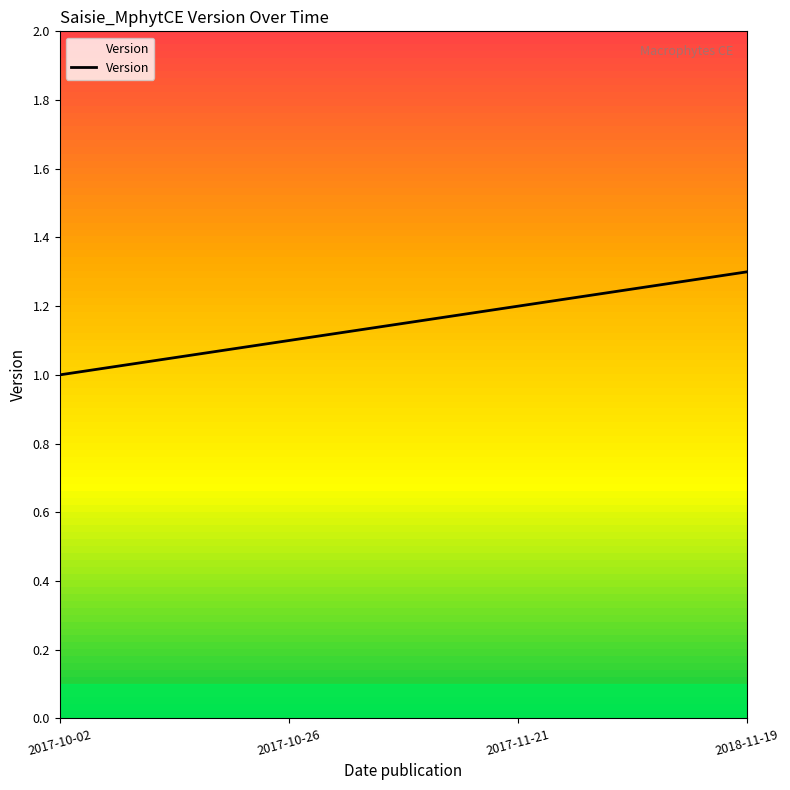

Is it true that the value at 2017-10-26 is 1.6?

False